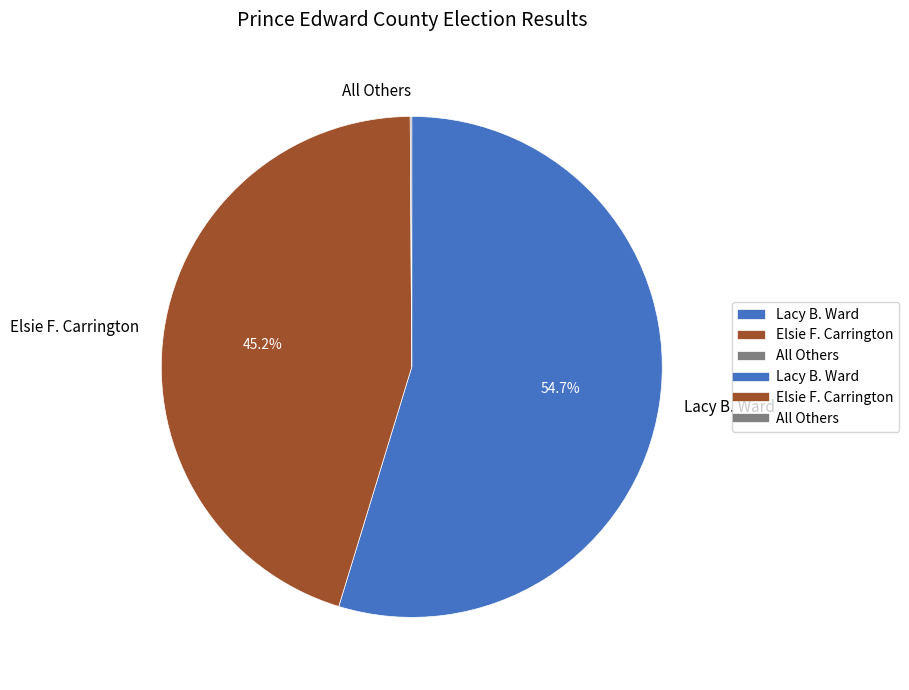

True or false: Lacy B. Ward accounts for 55% of the total.

True